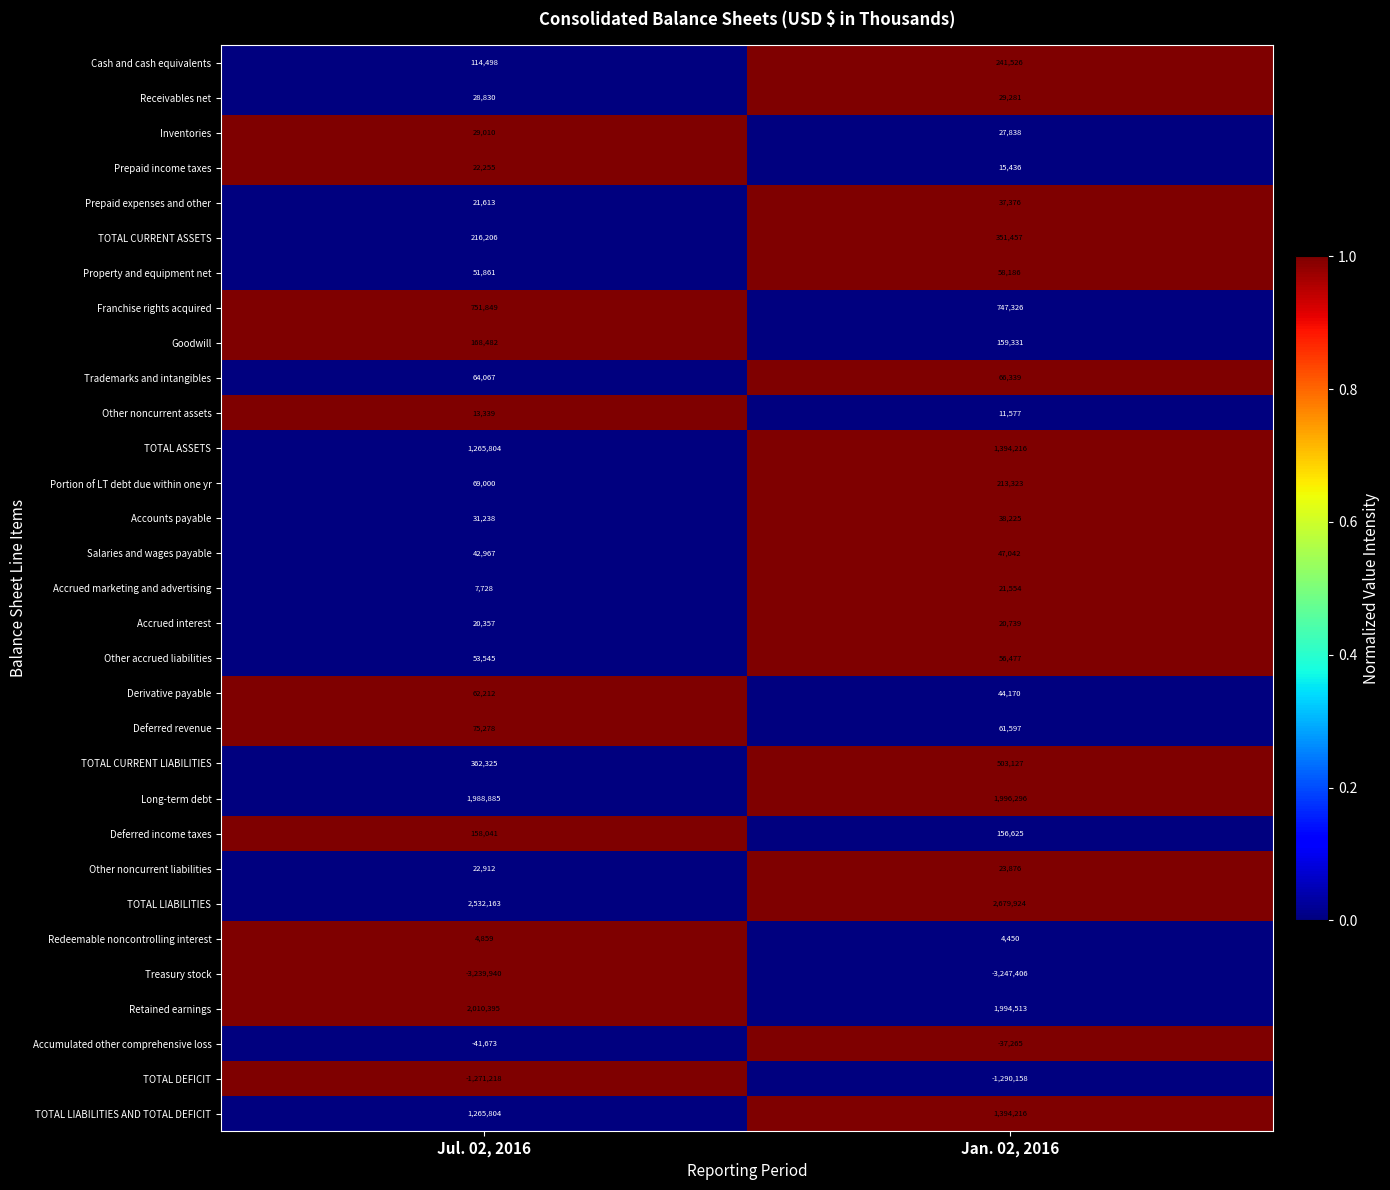

What is the maximum value for TOTAL CURRENT LIABILITIES?

503127